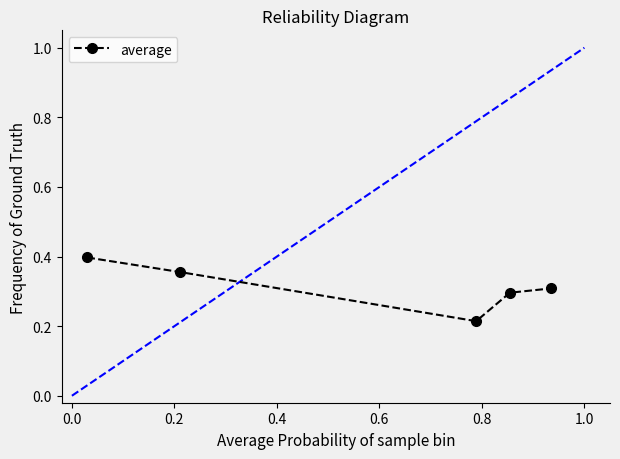

True or false: there are more than 1 points higher than both neighbors.

False